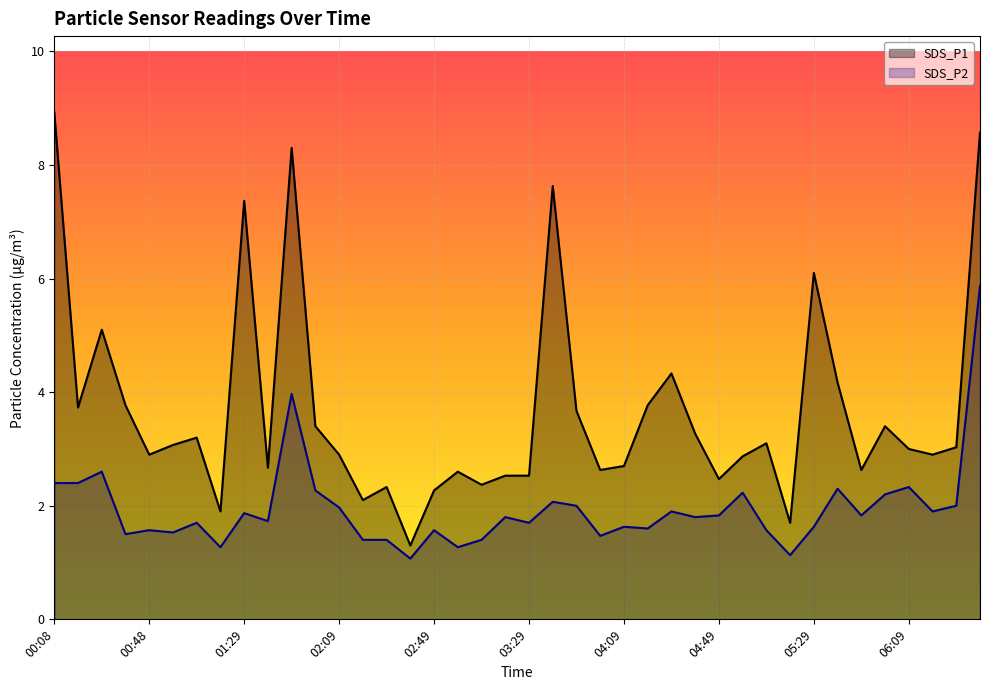

Which series has the widest spread of values?

SDS_P1